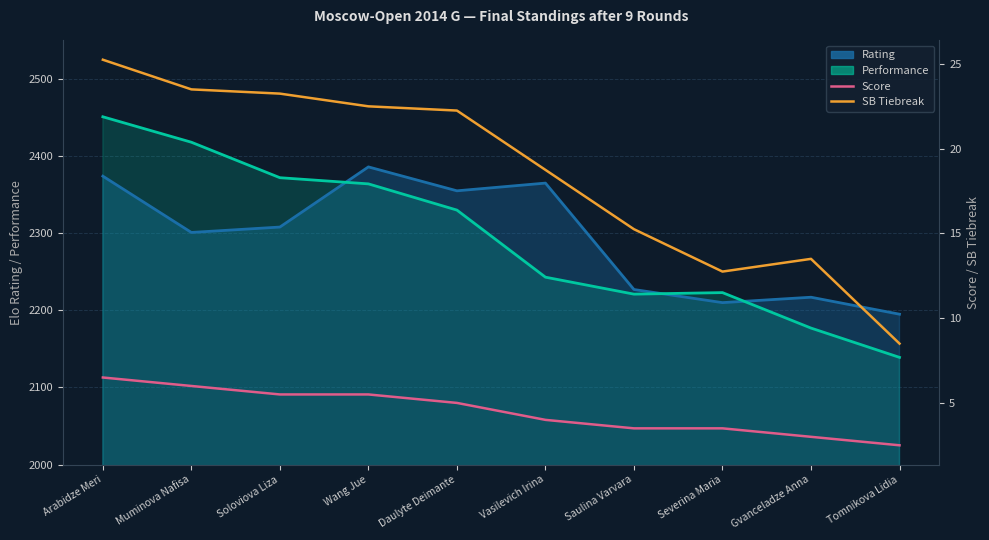

Where is the first local minimum for SB Tiebreak?

Severina Maria